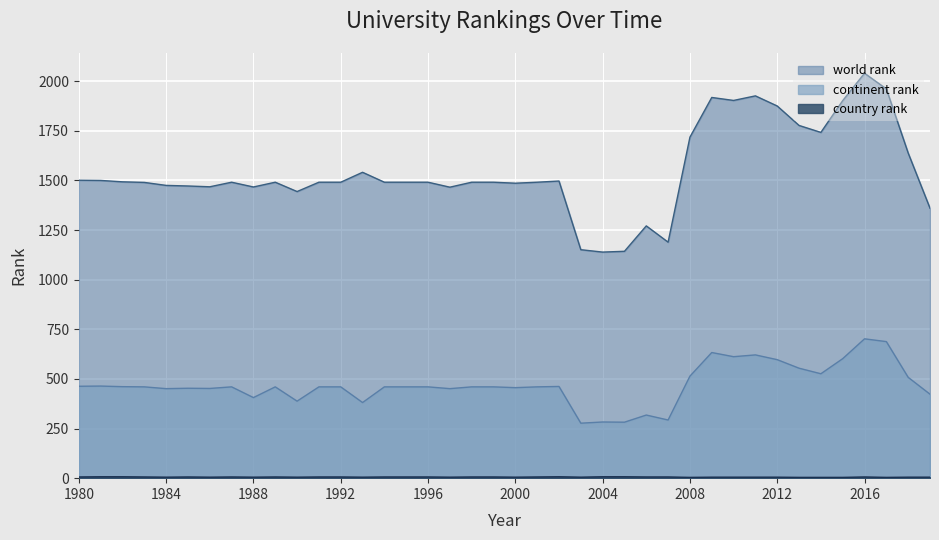

Which series has the widest spread of values?

world rank